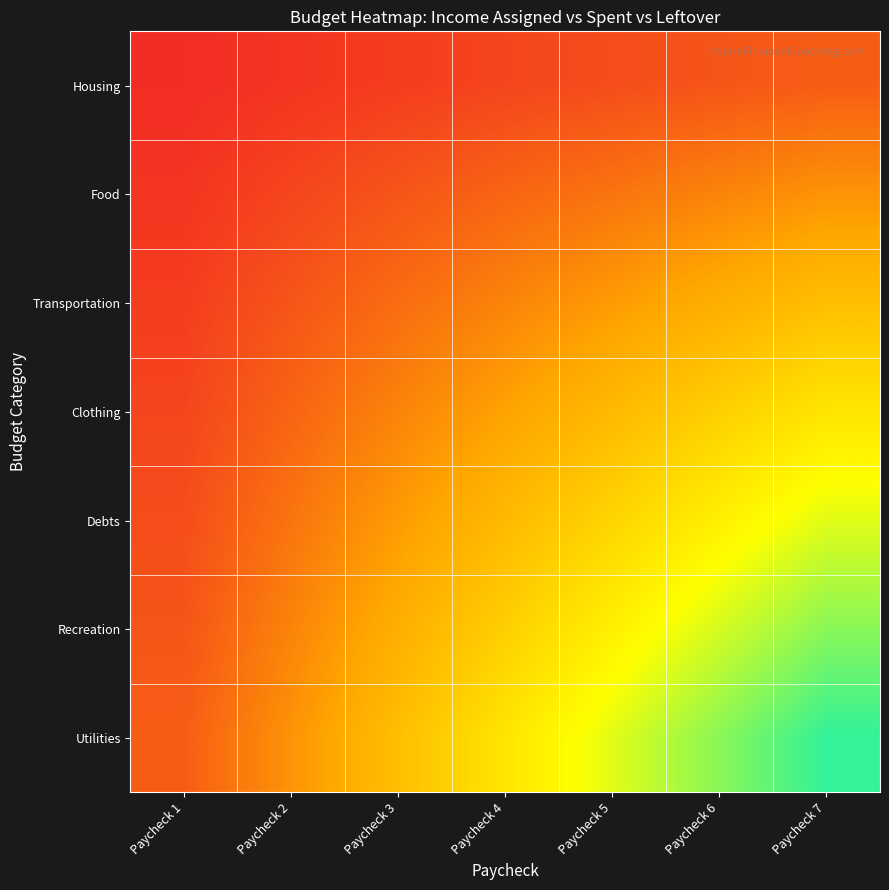

Which series has the largest total across all categories?

Utilities